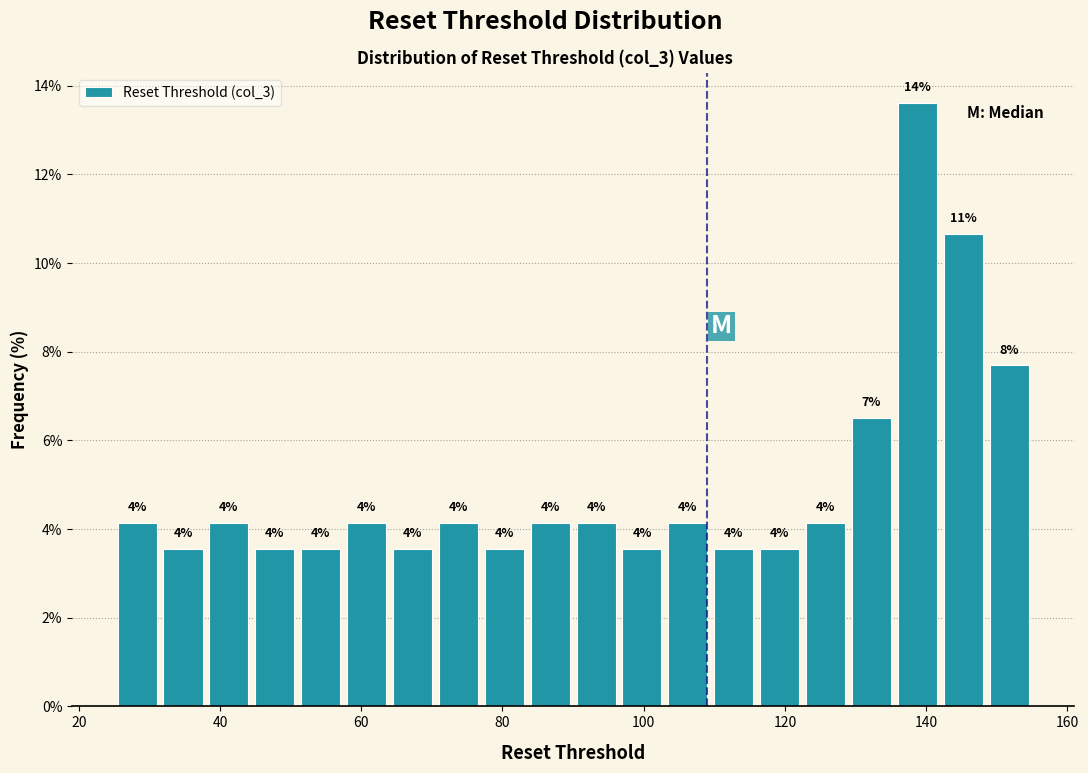

Around what value on the x-axis is the tallest bar? Give the approximate position of its centre, as read against the axis.

138